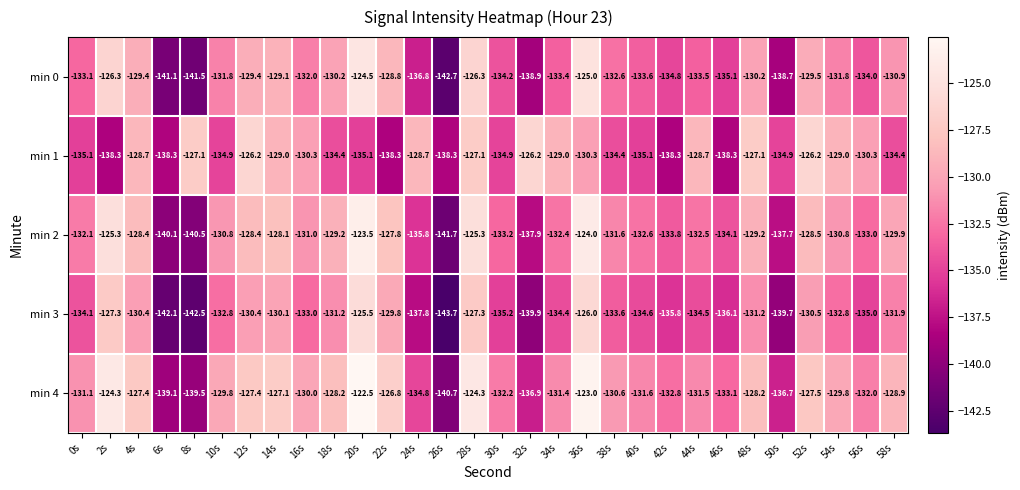

What is the difference between the maximum and minimum values in the min 1 series?

12.1